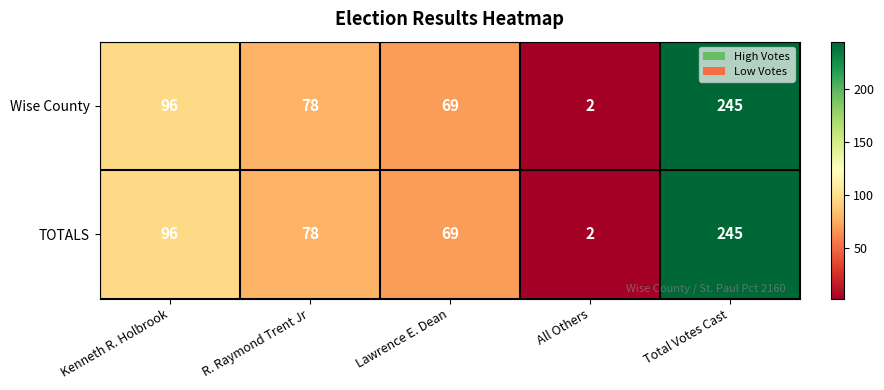

What is the sum of all Wise County values?

490